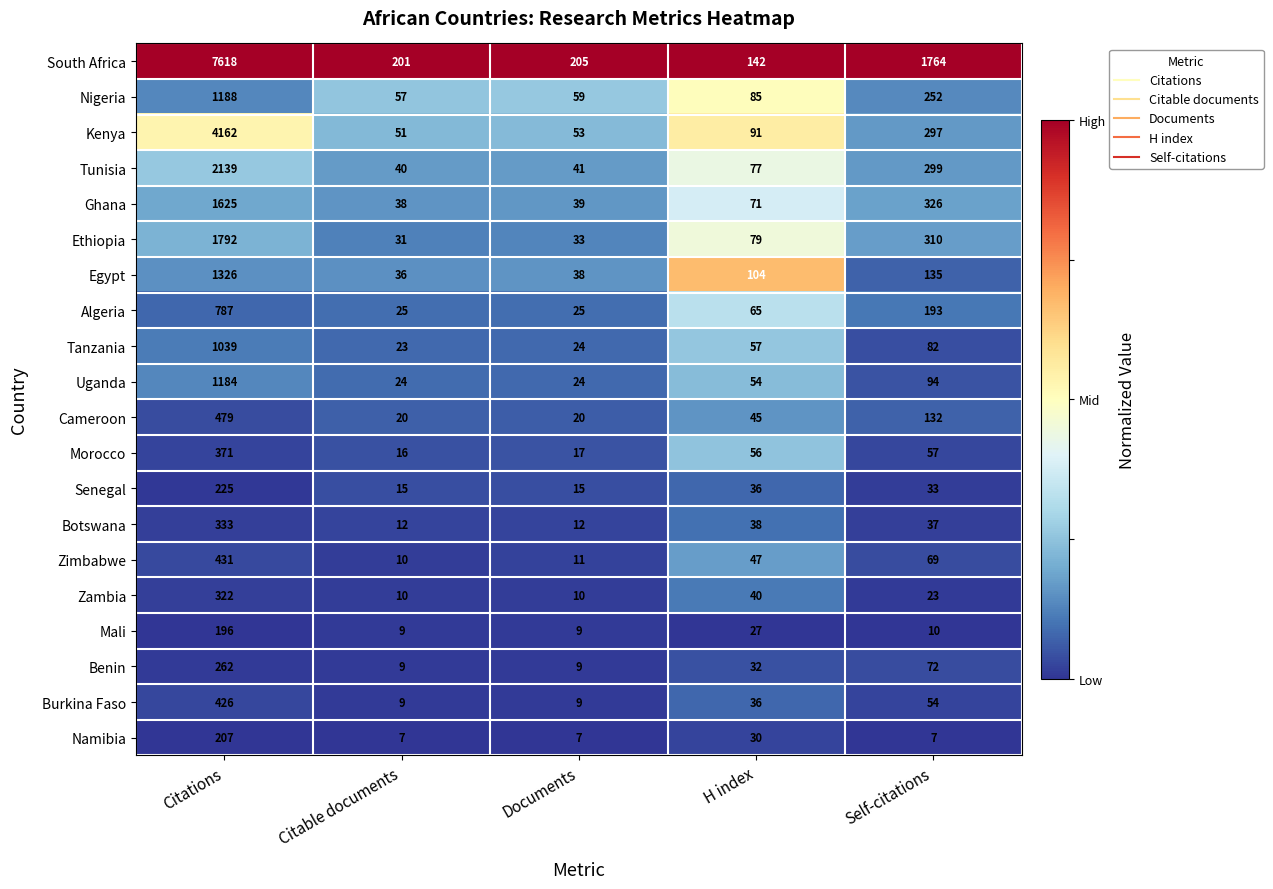

Which series changed the most between Citations and H index?

South Africa